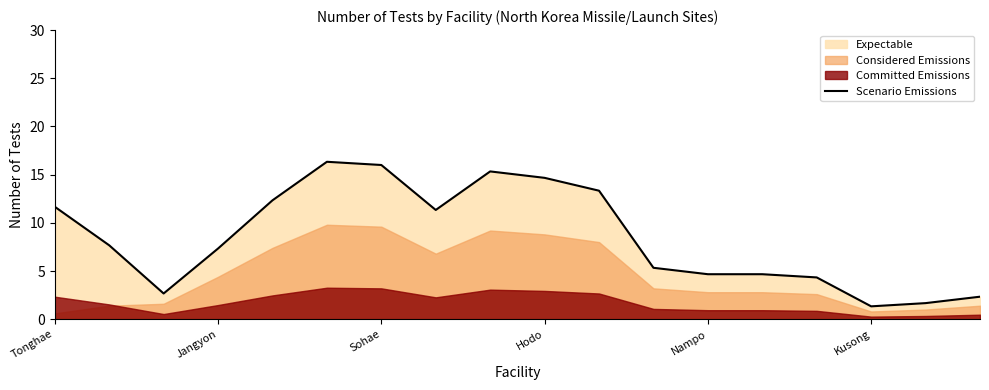

What is the average value?

8.5